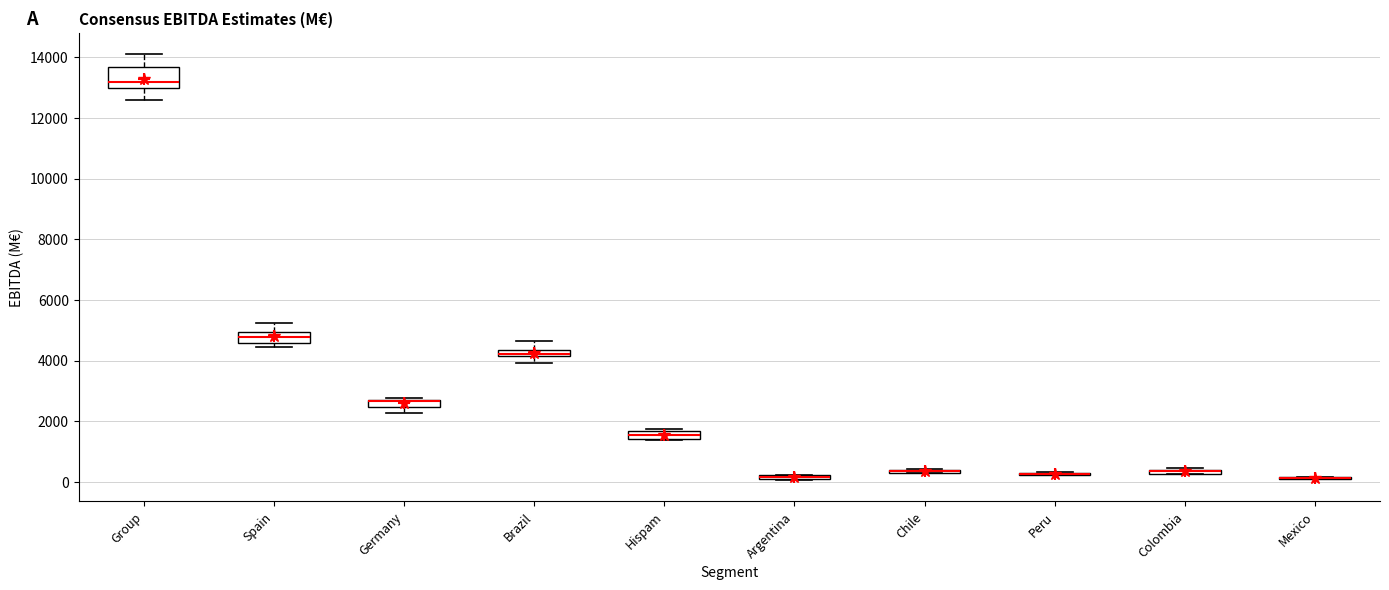

Where does the upper whisker of the box for Group end on the y-axis? The values are not printed on the chart, so give them approximately, as read against the axis.

14000